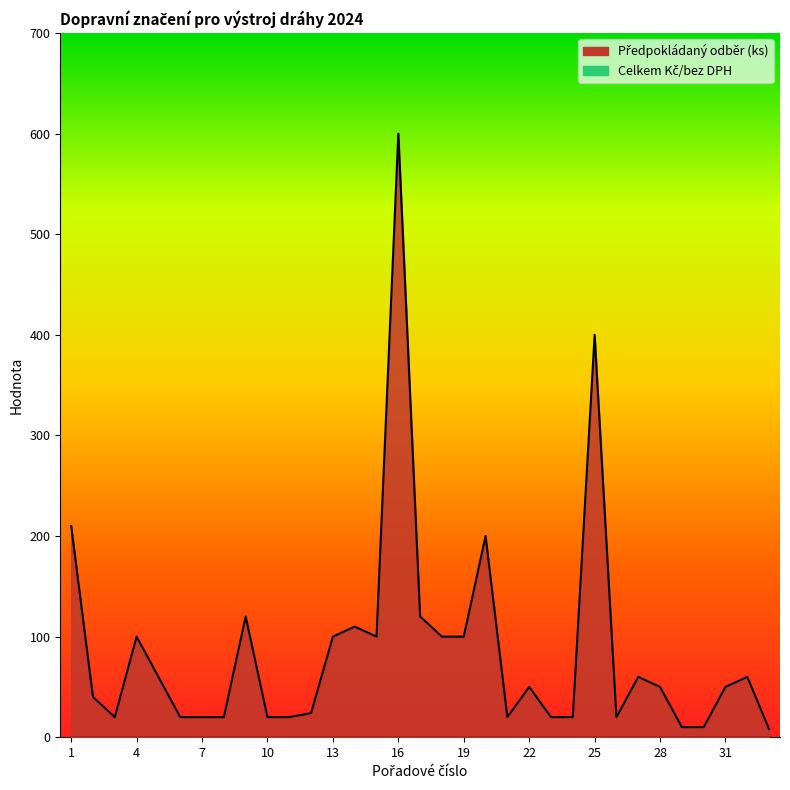

What is the difference between the values at 19 and 17?

20